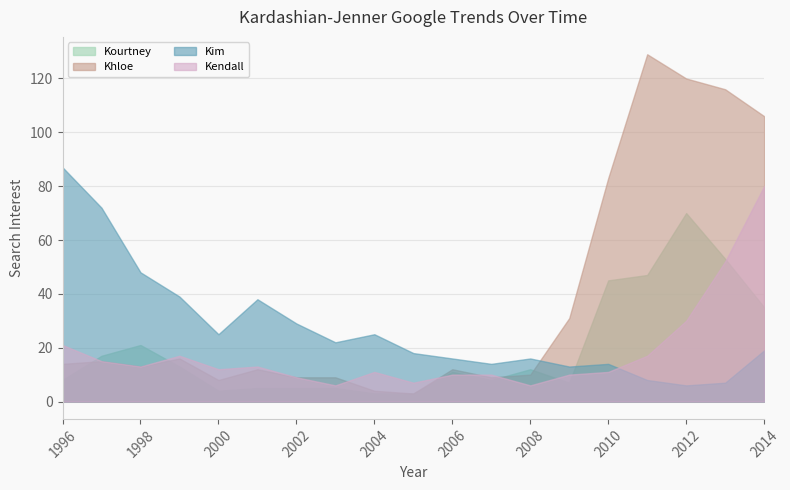

How many times do Kourtney and Khloe cross each other?

4